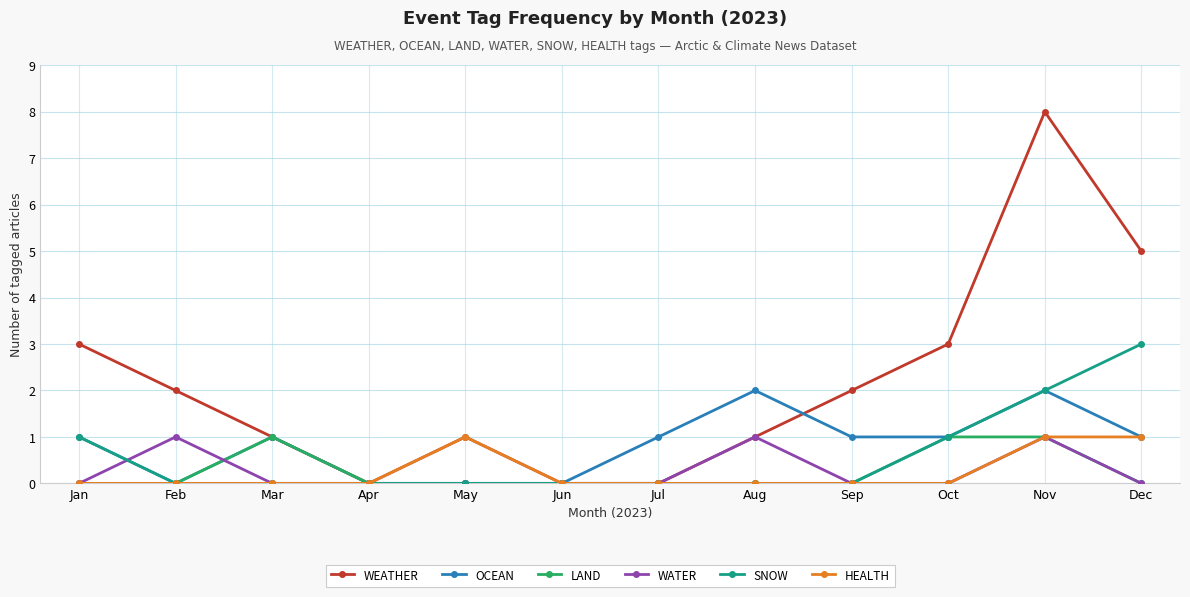

What is the difference between the highest and lowest values at Sep?

2